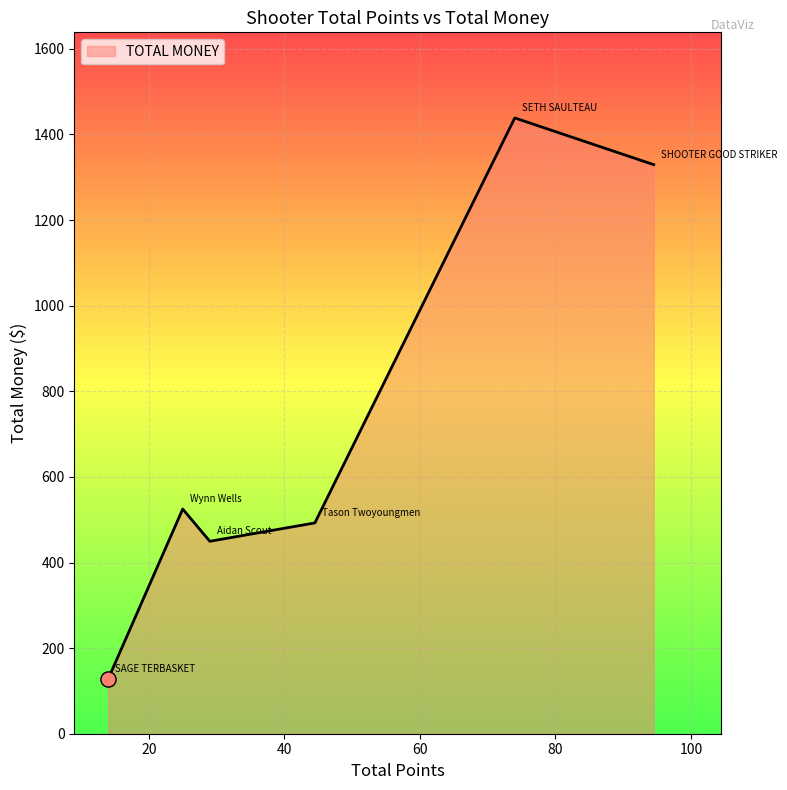

What is the greatest value displayed?

1438.7